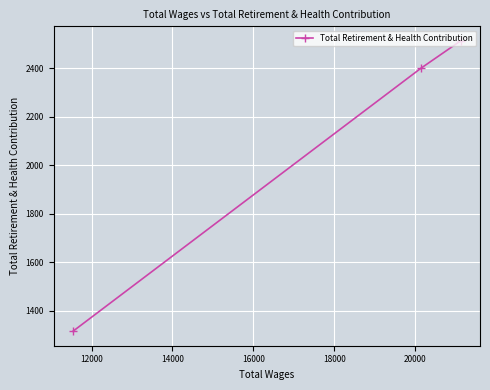

Reading right to left, what are all the values shown in this chart?

2513	2400	1316